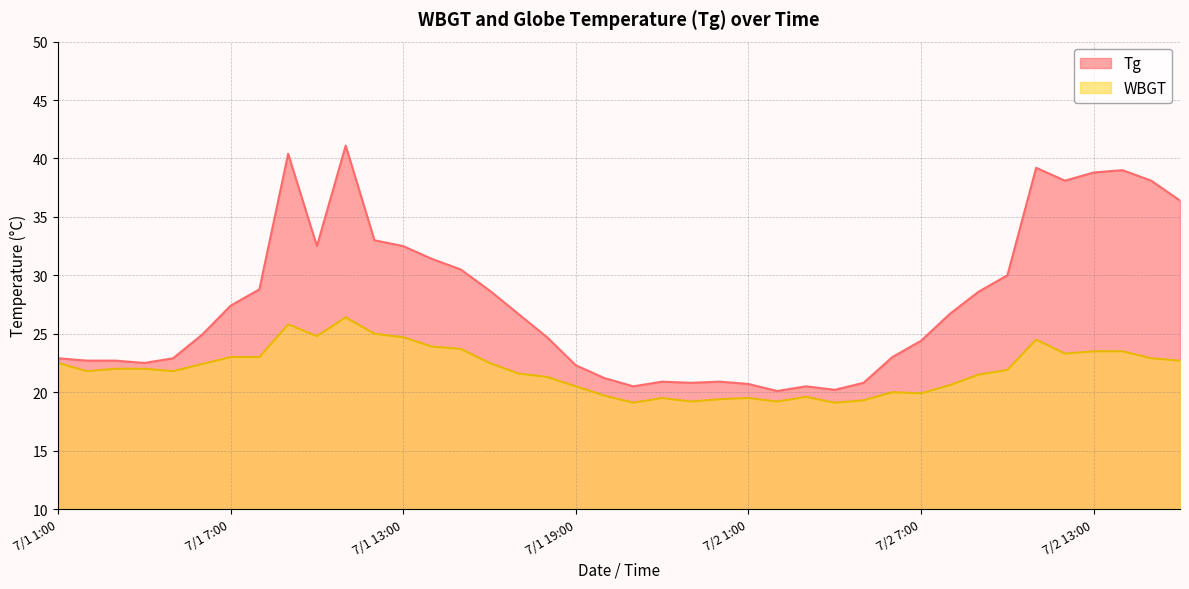

What is the value of the WBGT point at the 10th from the left?

24.8